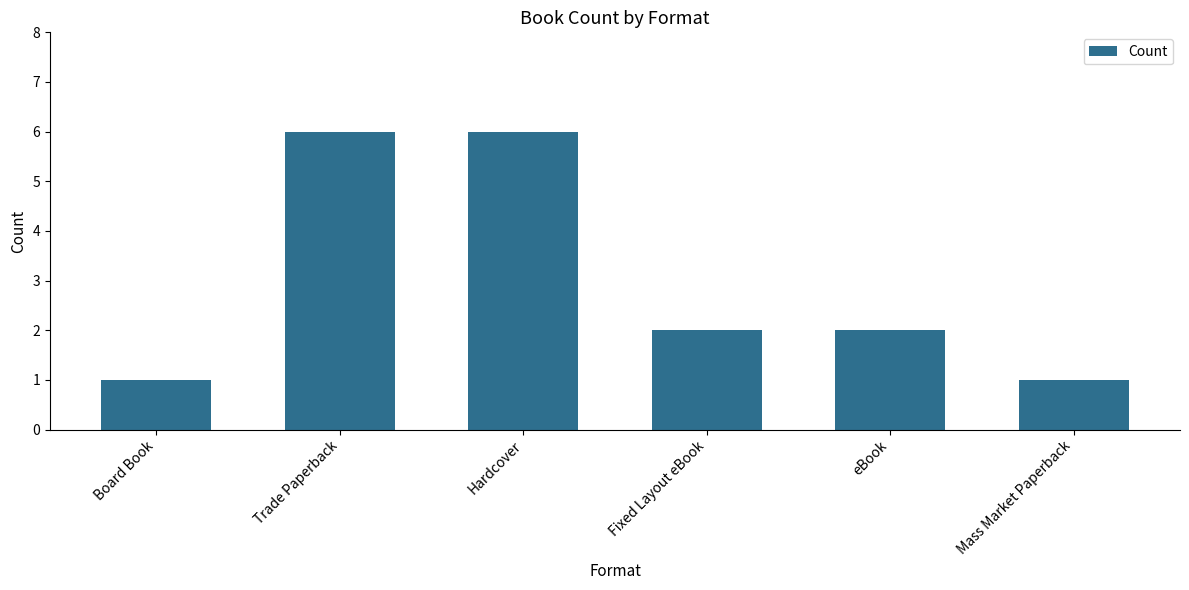

The chart shows a value of 2 at eBook. True or false?

True